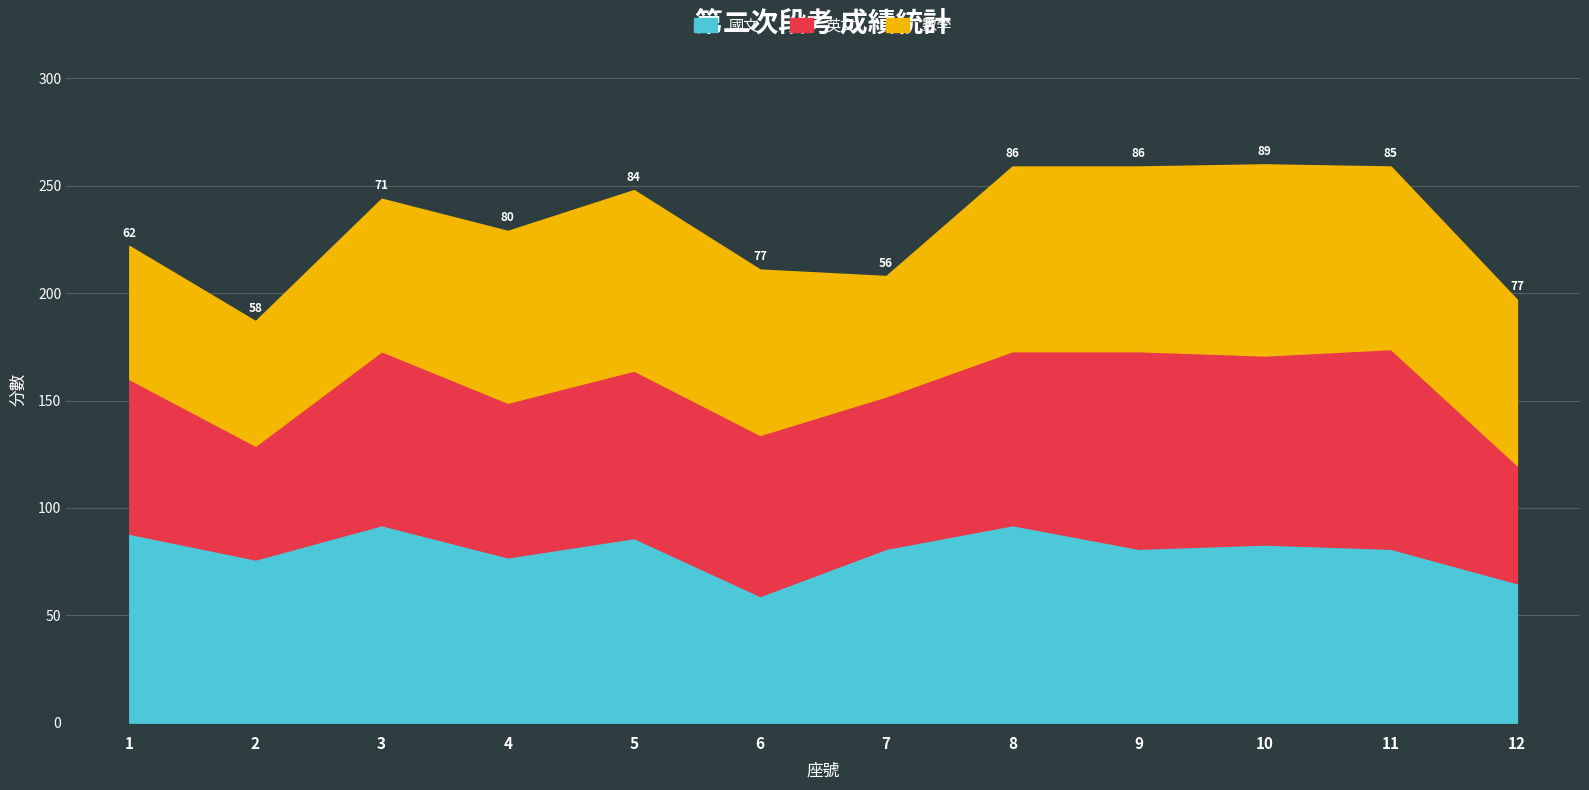

How many intersections are there between 英文 and 國文?

4